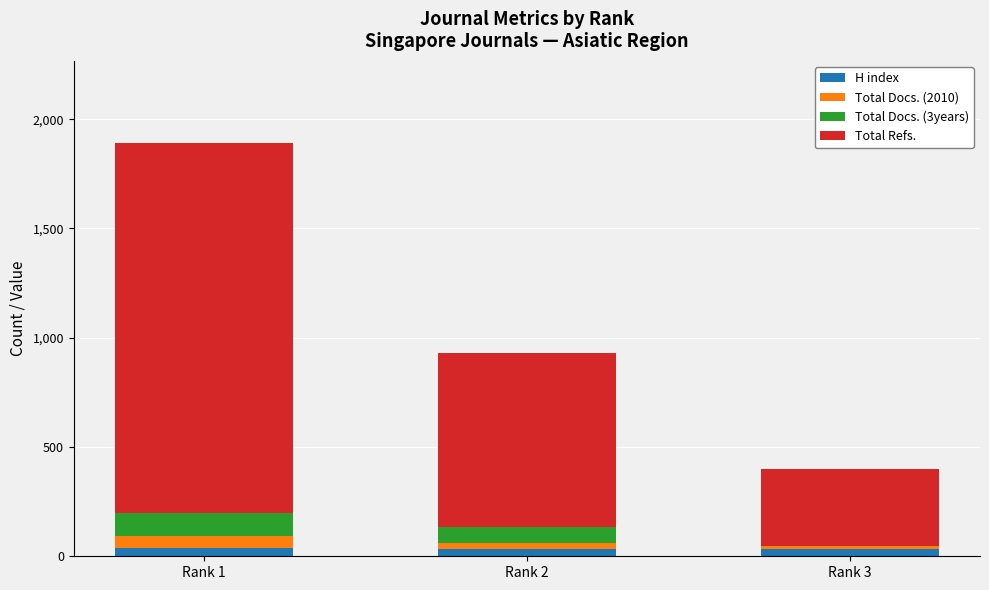

At which category is the sum across all series the highest?

Rank 1